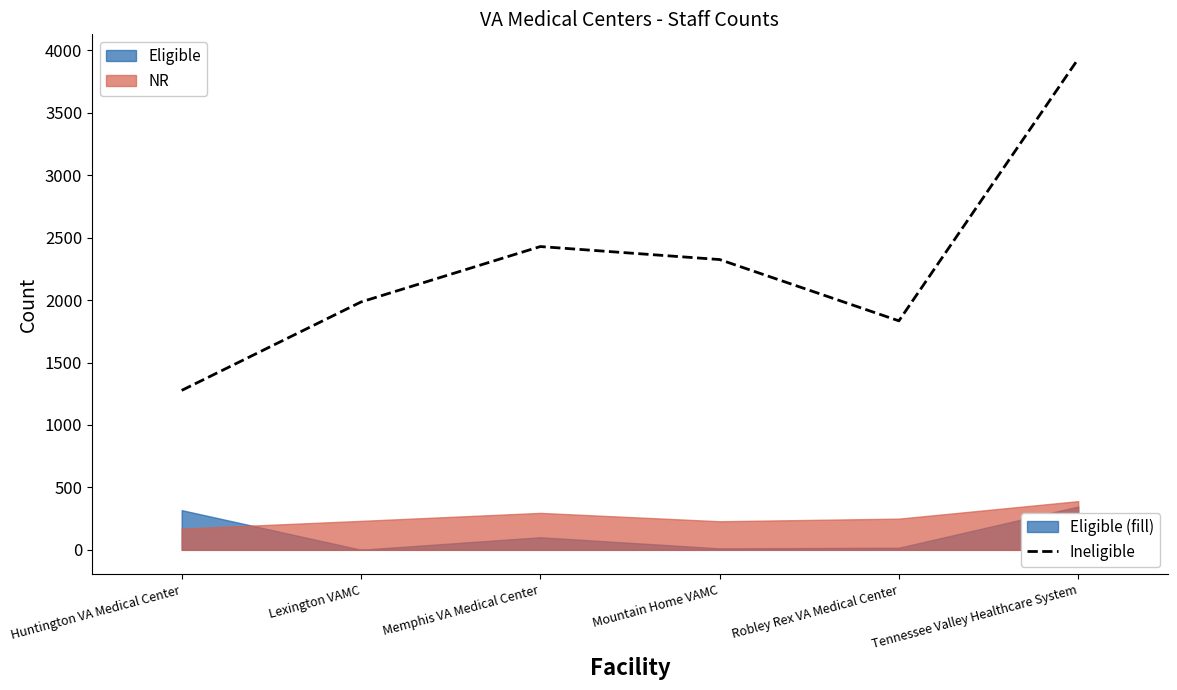

Reading left to right, transcribe all the data shown in this chart.

1277	1985	2429	2325	1834	3932